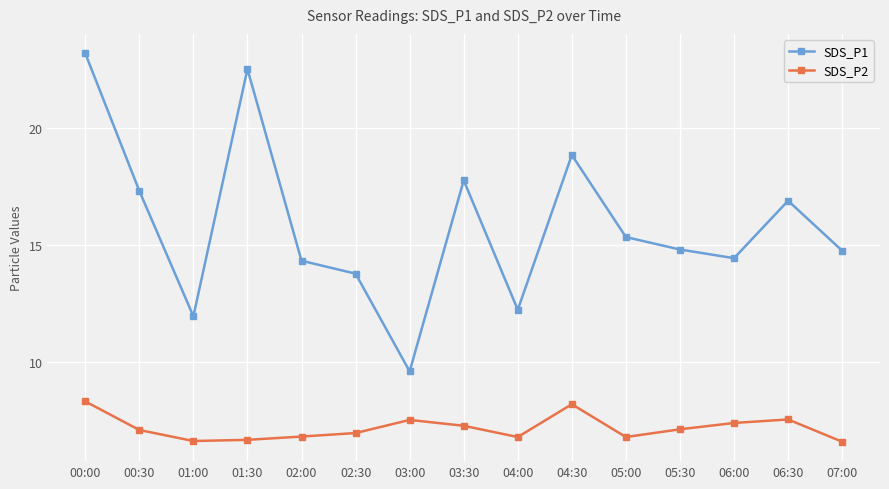

At which label is SDS_P1 closest to 16?

05:00